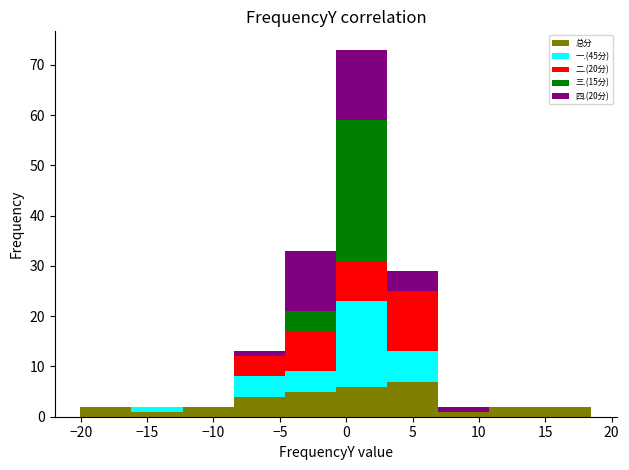

Reading left to right, list every stacked bar in this chart as the range it spans on the x-axis followed by its total height. Neither the bar edges nor the heights are printed on the chart, so give them approximately, as read against the axes.

-20.0 to -16.0: 2
-16.0 to -12.5: 2
-12.5 to -8.5: 2
-8.5 to -4.5: 13
-4.5 to -1.0: 33
-1.0 to 3.0: 73
3.0 to 7.0: 29
7.0 to 11.0: 2
11.0 to 14.5: 2
14.5 to 18.5: 2